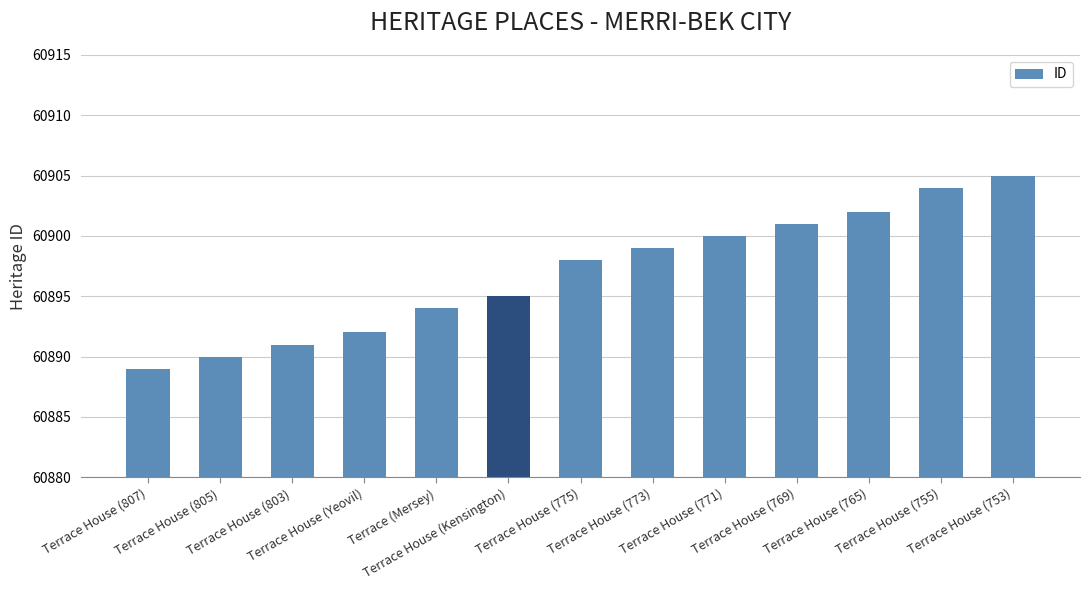

What is the label of the 11th bar from the right?

Terrace House (803)